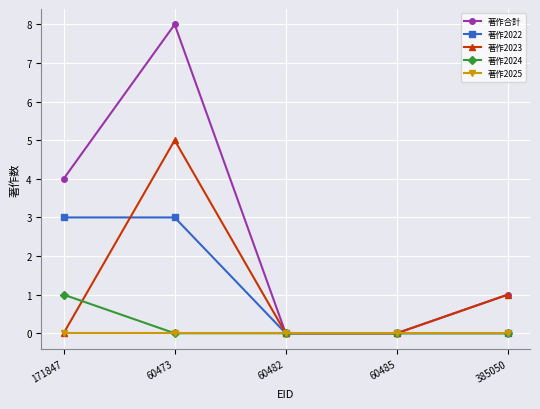

What is the label of the 3rd point from the right?

60482